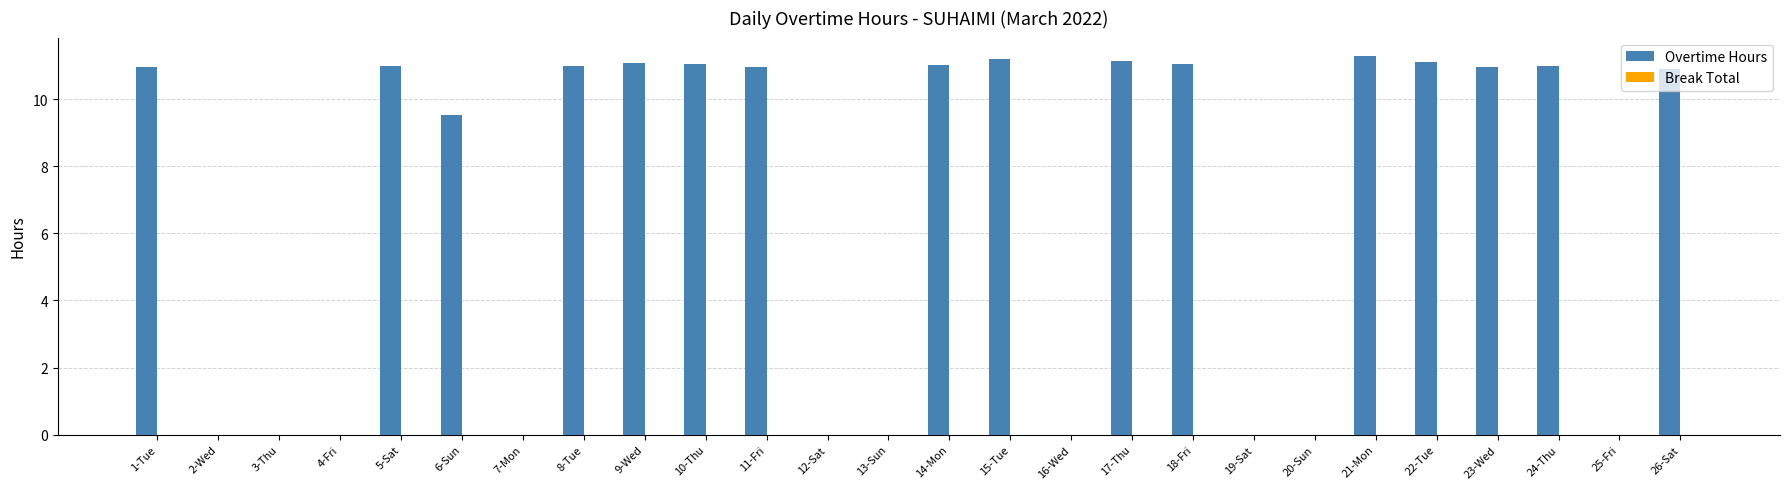

What is the change in value from 15-Tue to 26-Sat?

-0.3